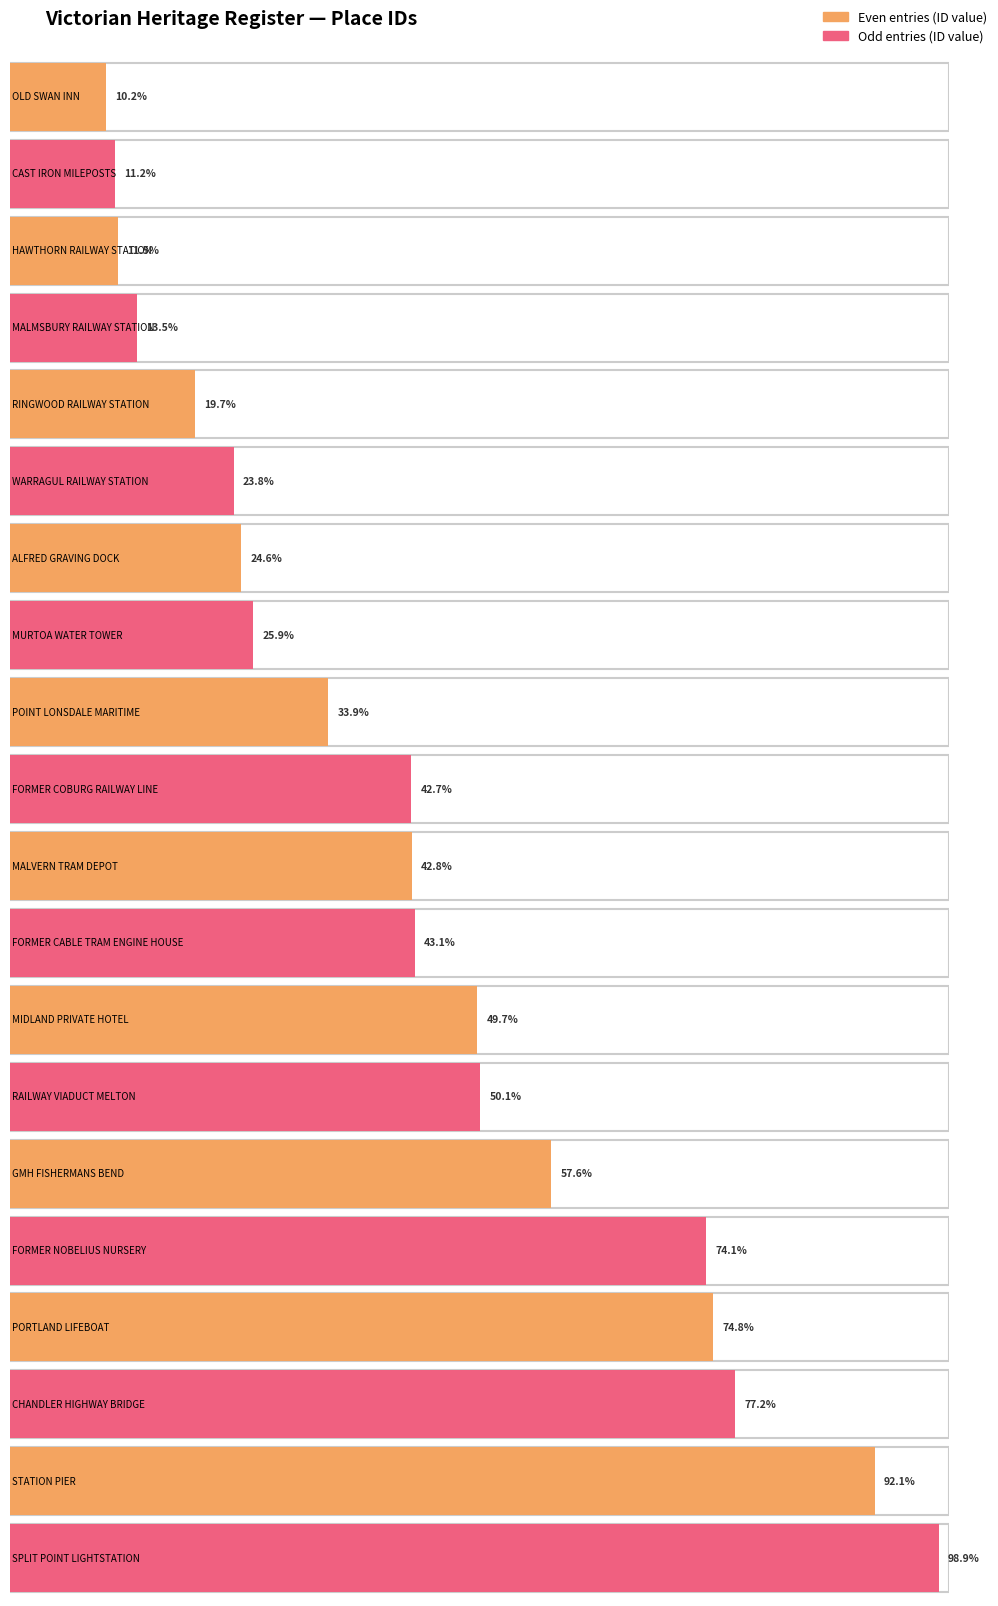

List the labels in order of value, smallest first.

OLD SWAN INN, CAST IRON MILEPOSTS, HAWTHORN RAILWAY STATION, MALMSBURY RAILWAY STATION, RINGWOOD RAILWAY STATION, WARRAGUL RAILWAY STATION, ALFRED GRAVING DOCK, MURTOA WATER TOWER, POINT LONSDALE MARITIME, FORMER COBURG RAILWAY LINE, MALVERN TRAM DEPOT, FORMER CABLE TRAM ENGINE HOUSE, MIDLAND PRIVATE HOTEL, RAILWAY VIADUCT MELTON, GMH FISHERMANS BEND, FORMER NOBELIUS NURSERY, PORTLAND LIFEBOAT, CHANDLER HIGHWAY BRIDGE, STATION PIER, SPLIT POINT LIGHTSTATION